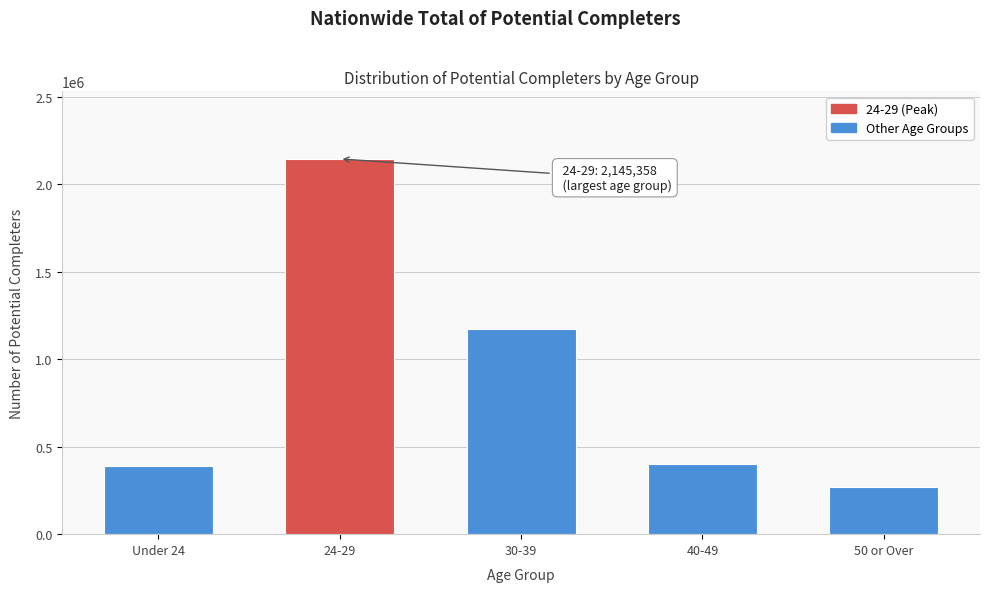

Reading left to right, extract all data points from this chart.

Under 24=387880	24-29=2145358	30-39=1175375	40-49=402099	50 or Over=267037